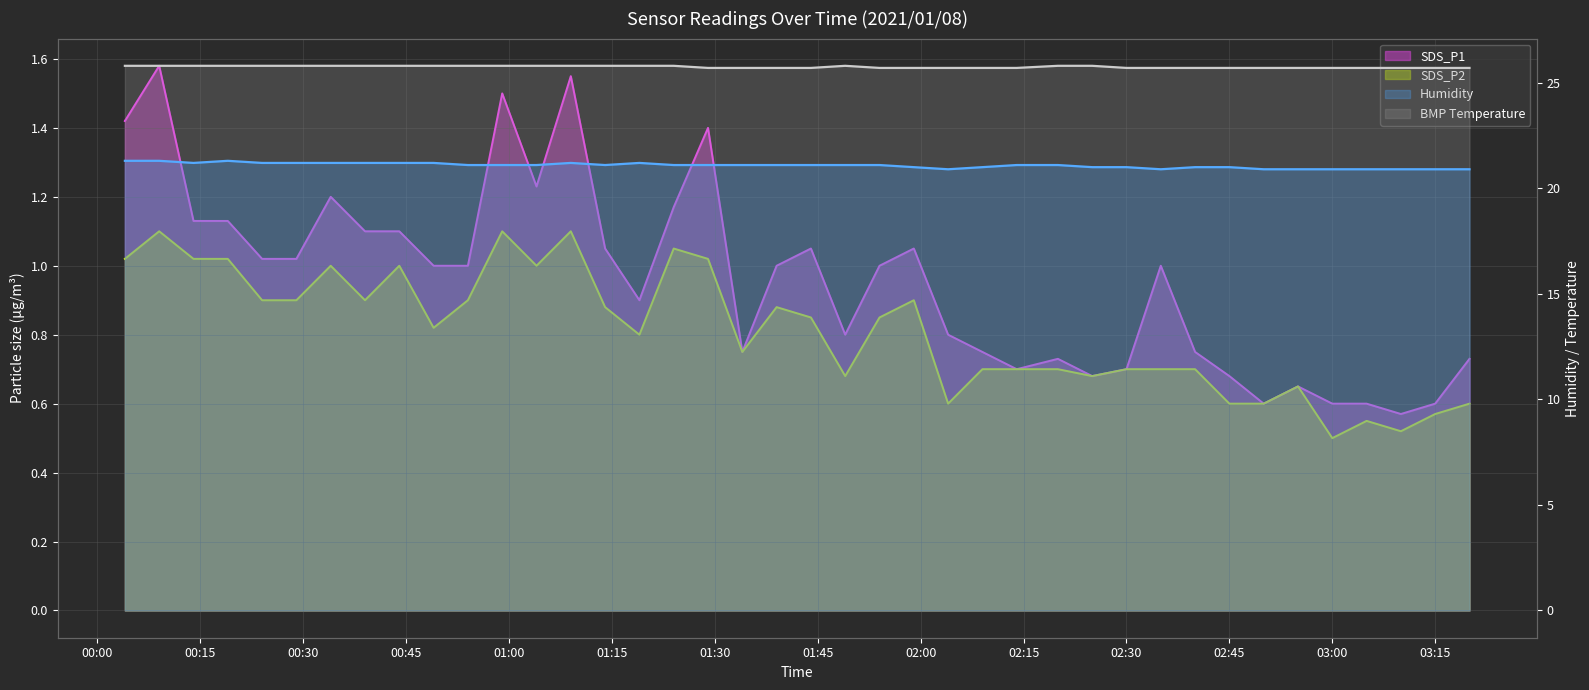

How many lines are shown in the chart?

4